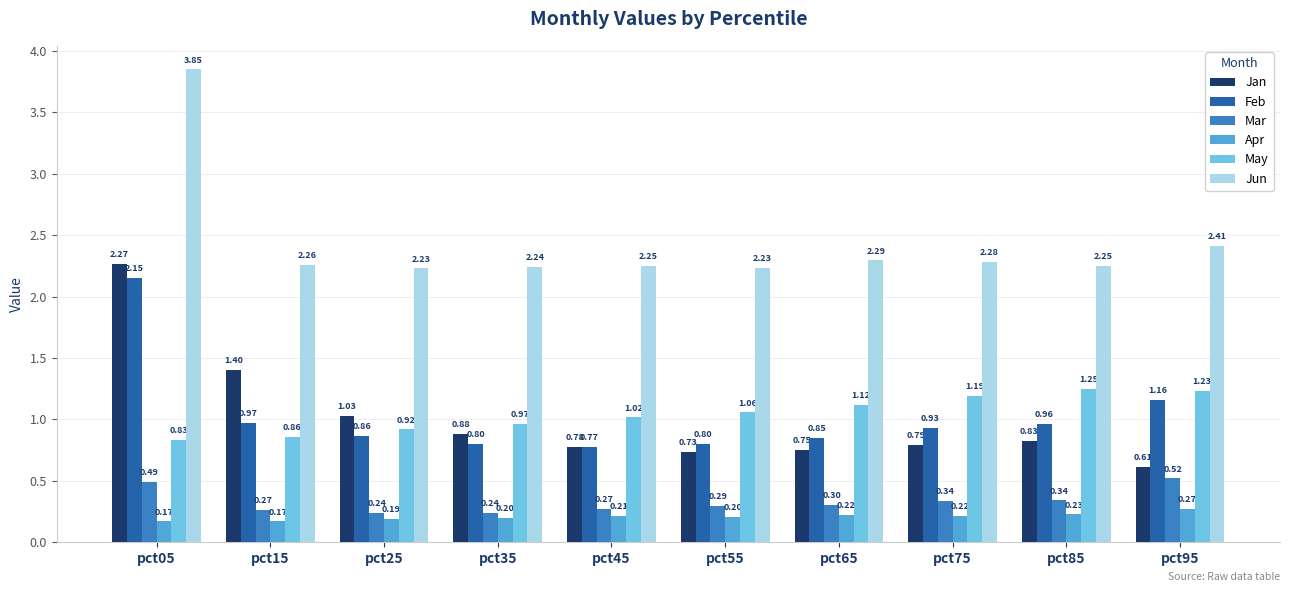

Is it true that Apr equals 0.2 at pct15?

True